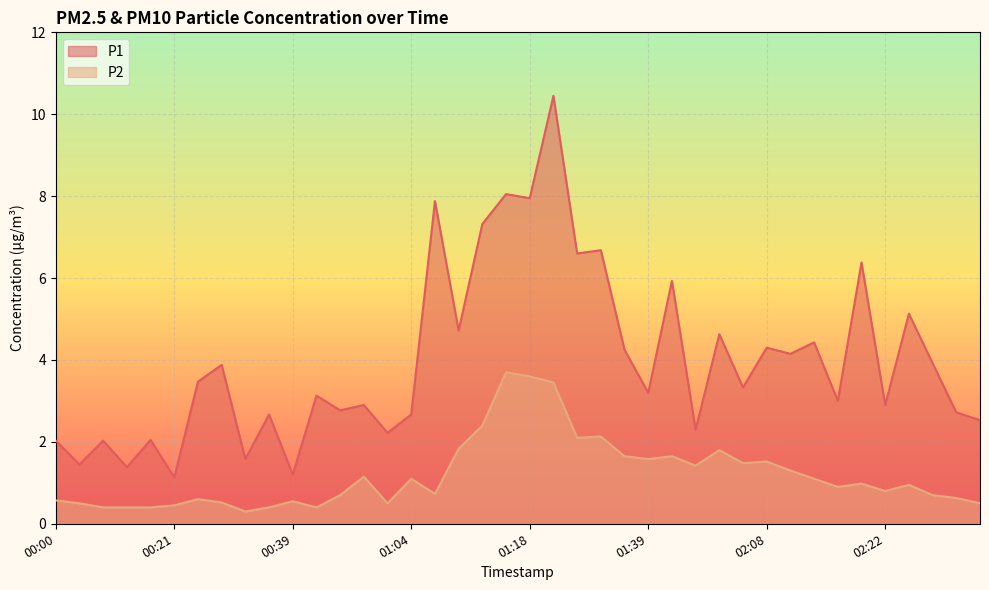

Between 00:30 and 02:14, which series saw the biggest shift?

P2